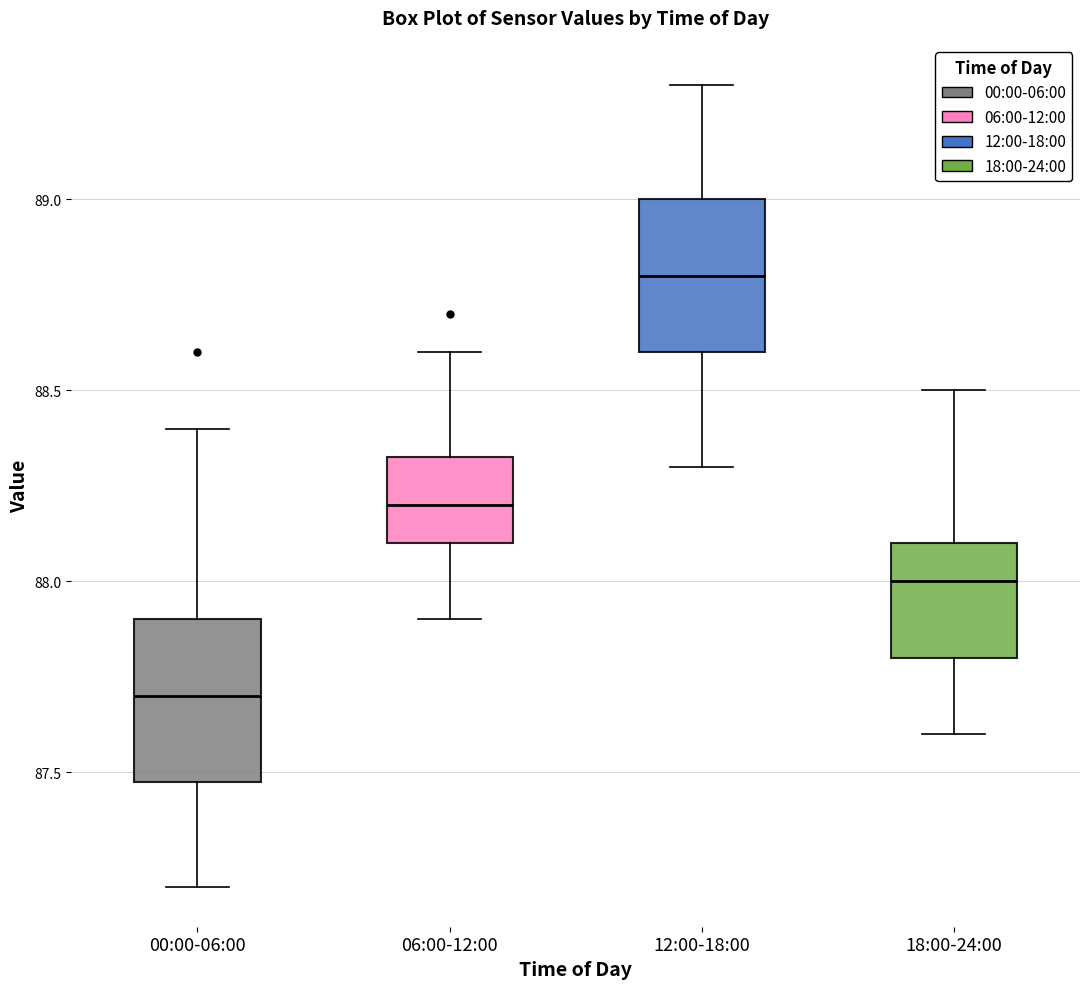

Reading left to right, transcribe this box plot: for each box, give where its median line is, the range the box spans, and where its two whiskers end, as read against the y-axis. The values are not printed on the chart, so give them approximately, as read against the axis.

00:00-06:00: median 87.70, box 87.50 to 87.90, whiskers 87.20 to 88.40
06:00-12:00: median 88.20, box 88.10 to 88.35, whiskers 87.90 to 88.60
12:00-18:00: median 88.80, box 88.60 to 89.00, whiskers 88.30 to 89.30
18:00-24:00: median 88.00, box 87.80 to 88.10, whiskers 87.60 to 88.50